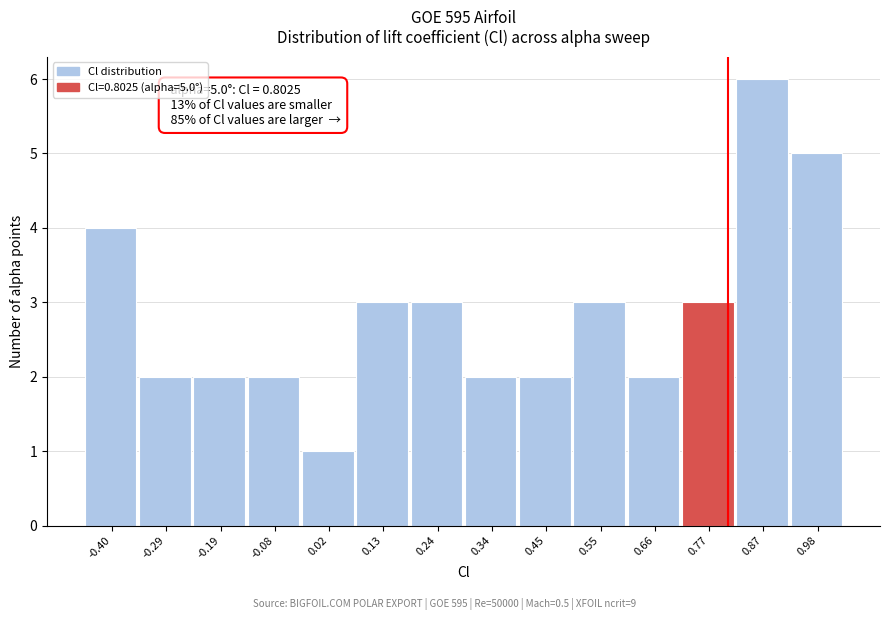

Which range on the x-axis has the tallest bar?

0.82 to 0.92